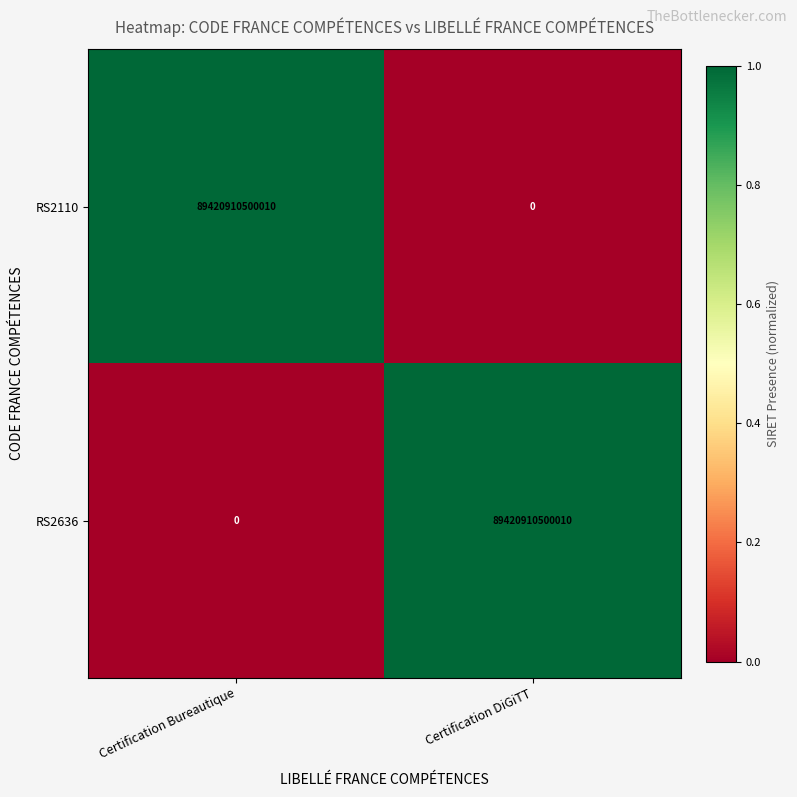

What is the spread (max minus min) of values at Certification Bureautique?

89420910500010